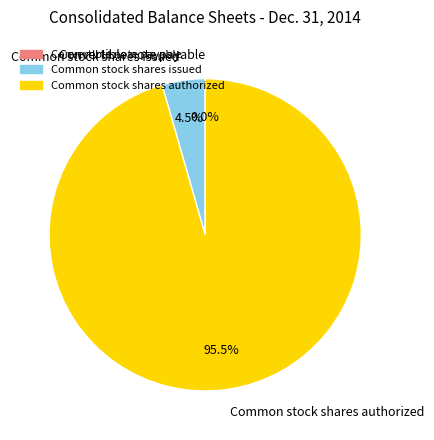

What is the largest slice in the pie chart?

Common stock shares authorized